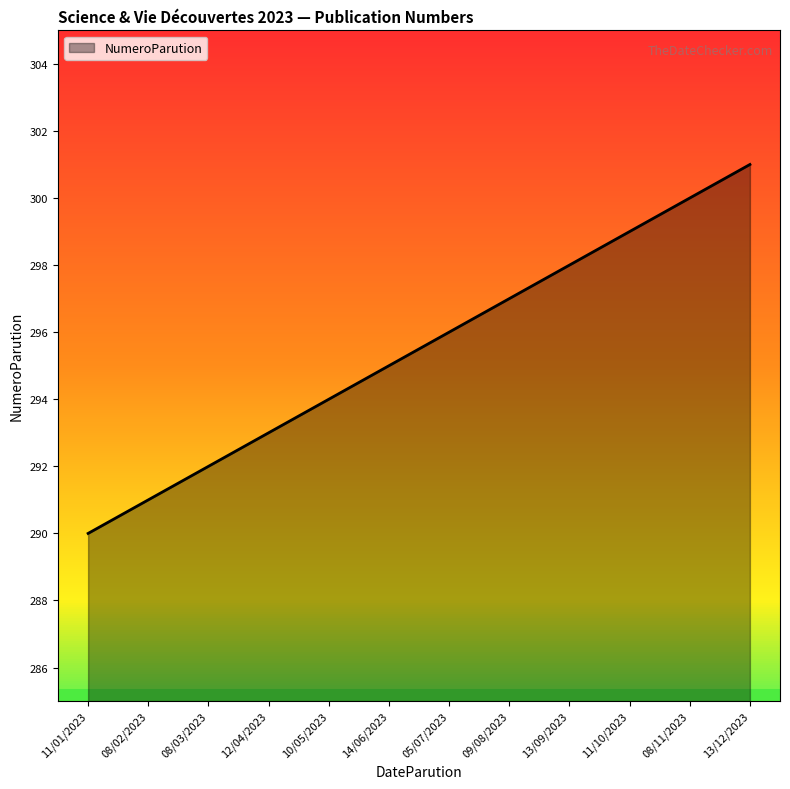

What is the change in value from 08/11/2023 to 13/12/2023?

+1